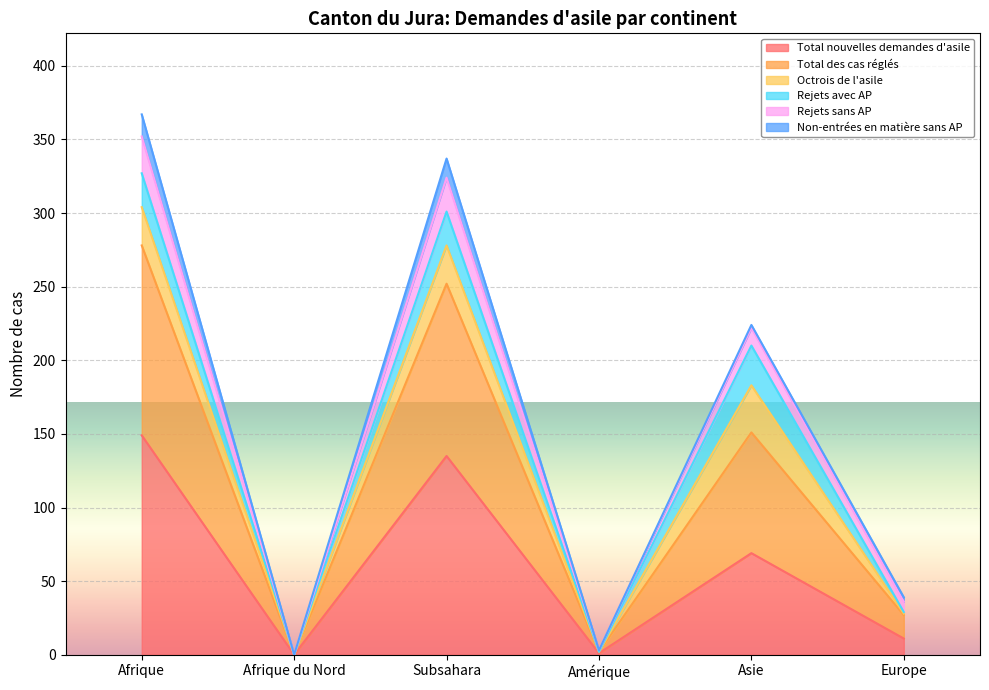

At which label is Total nouvelles demandes d'asile closest to 74?

Asie